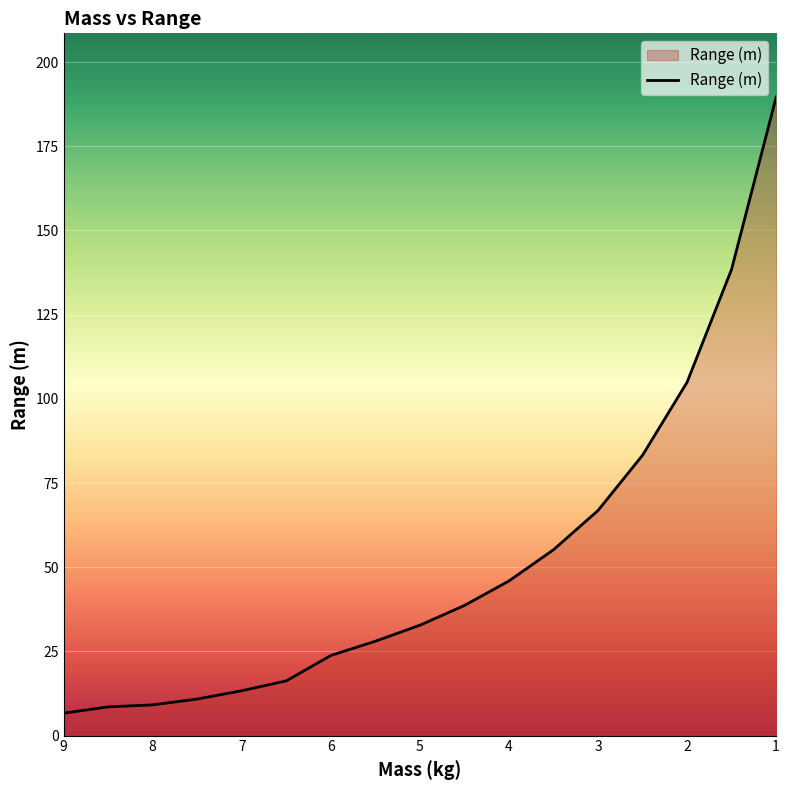

How many data points are less than 32?

8